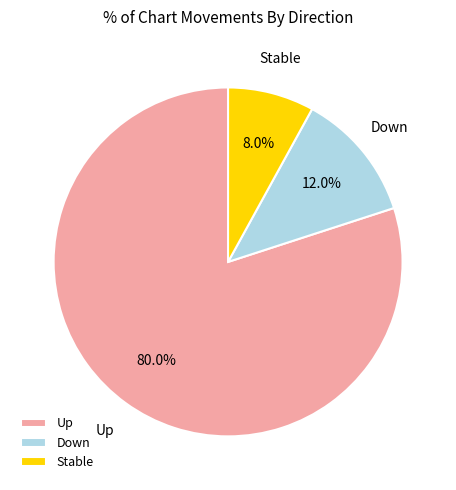

Between Stable and Down, which is larger?

Down